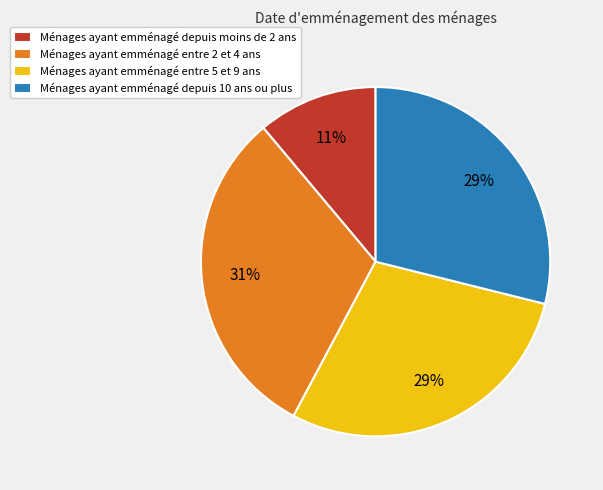

Approximately how many times larger is the value at Ménages ayant emménagé entre 5 et 9 ans compared to Ménages ayant emménagé depuis 10 ans ou plus?

1.0